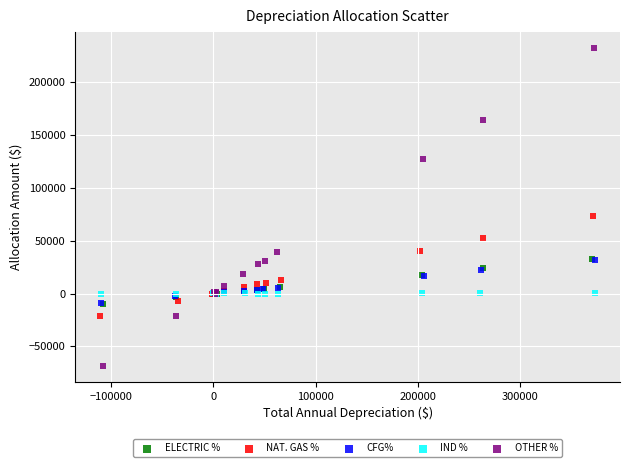

Which series reaches the minimum Y coordinate?

OTHER %